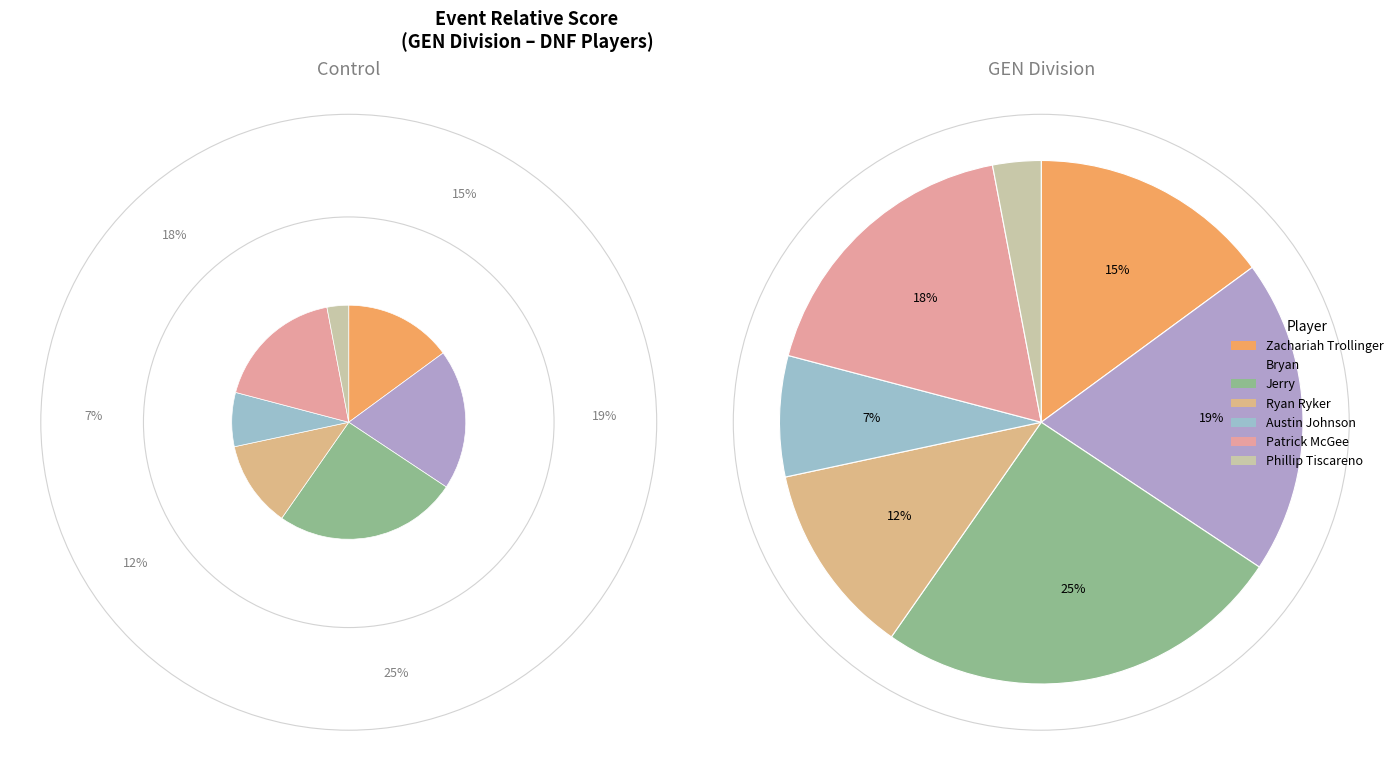

How many segments does this pie chart have?

7